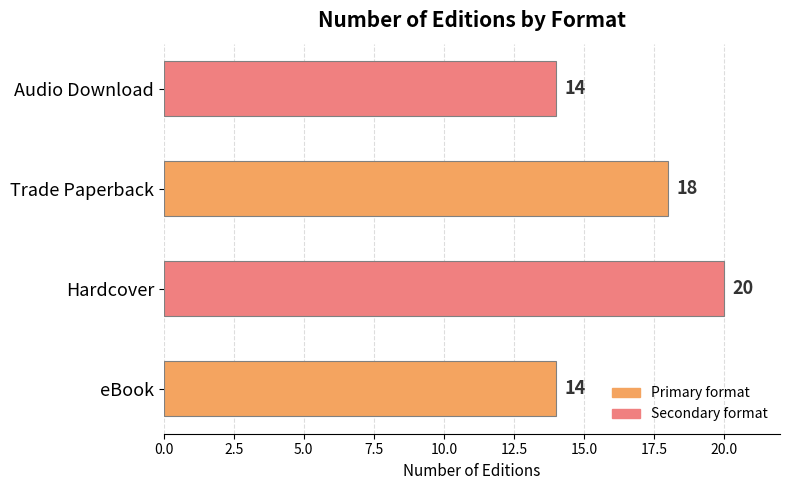

Is it true that the value at eBook is 14?

True